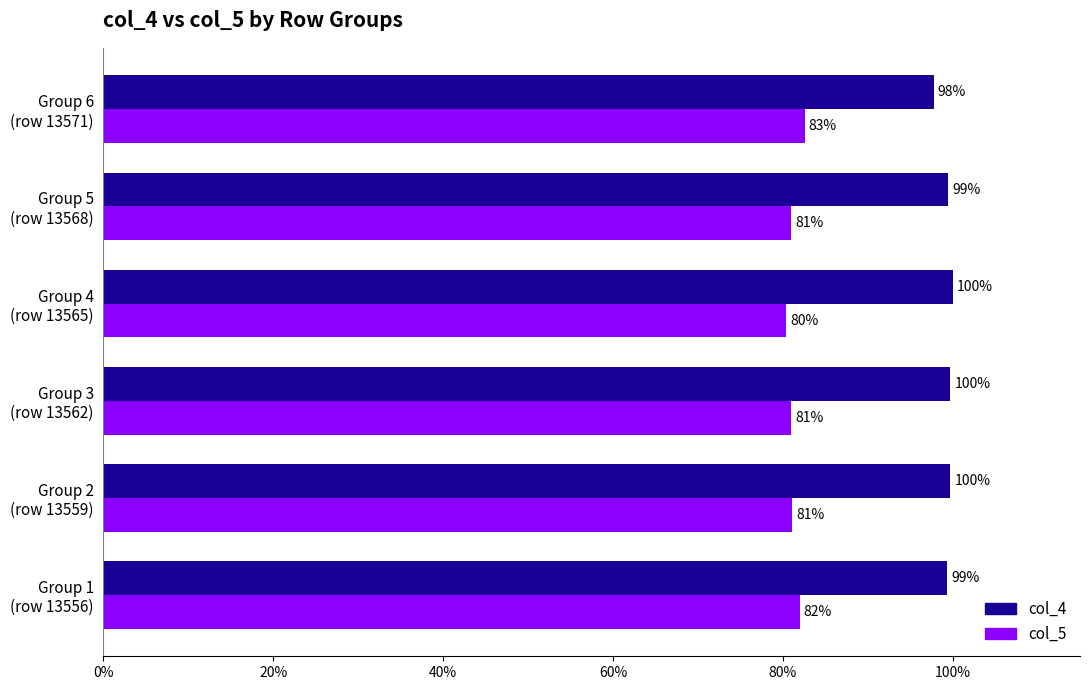

At which category does the chart reach its minimum across all series?

Group 4
(row 13565)